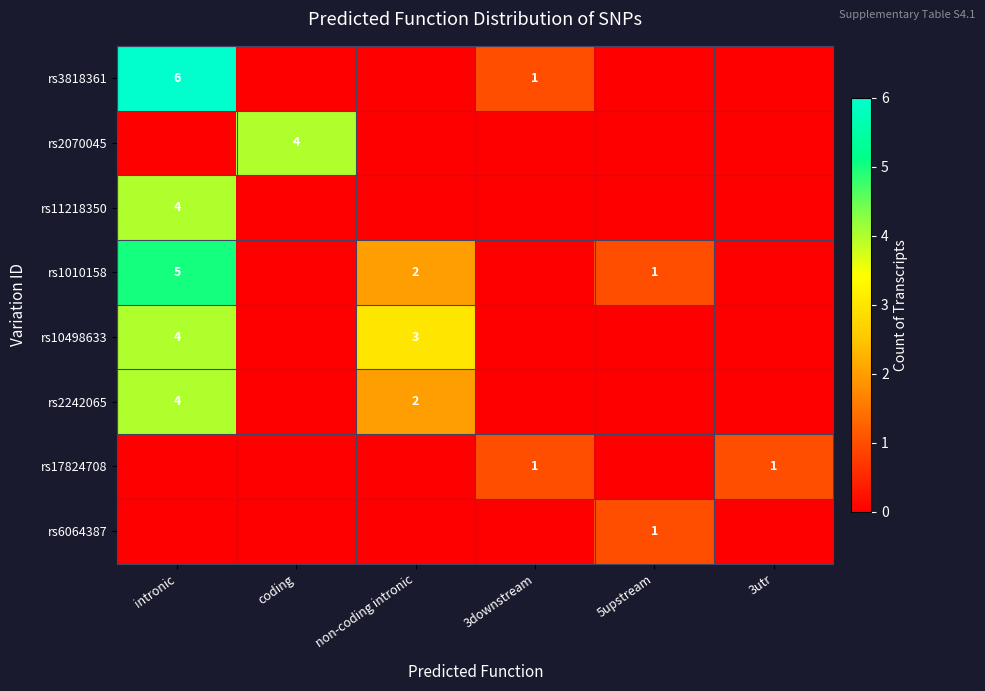

Which category has the lowest value across all series?

coding